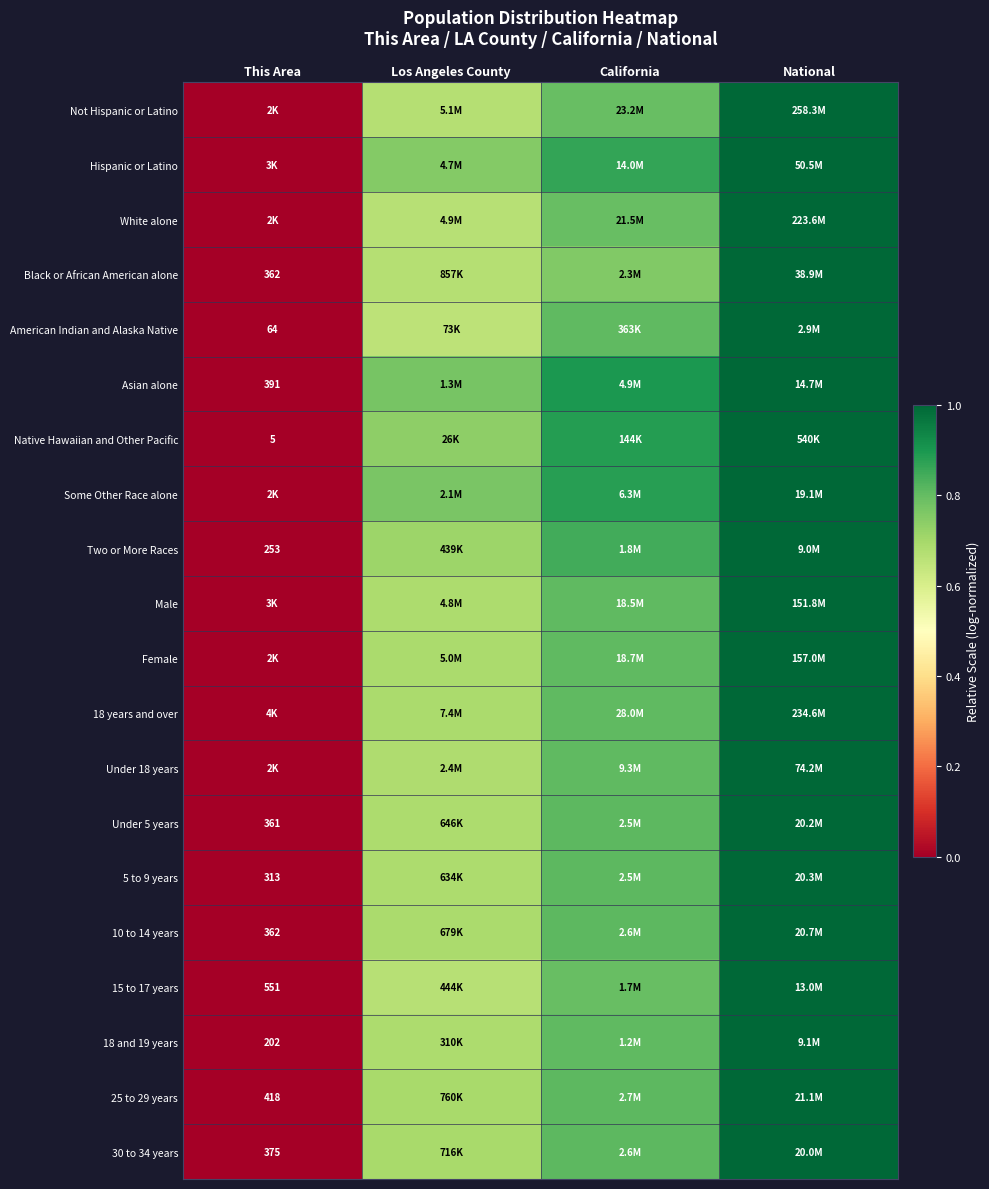

How many categories are shown in the chart?

4